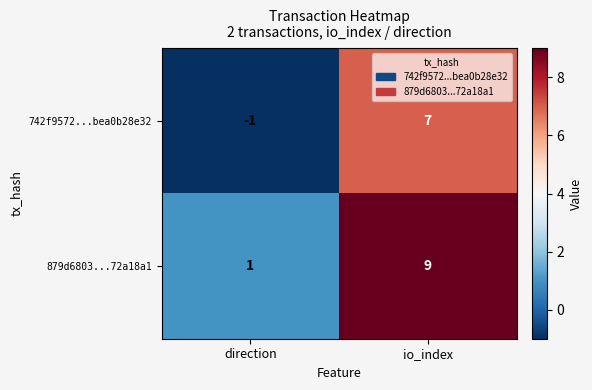

Reading left to right, list all the values displayed in this chart.

742f9572...bea0b28e32: -1	7
879d6803...72a18a1: 1	9